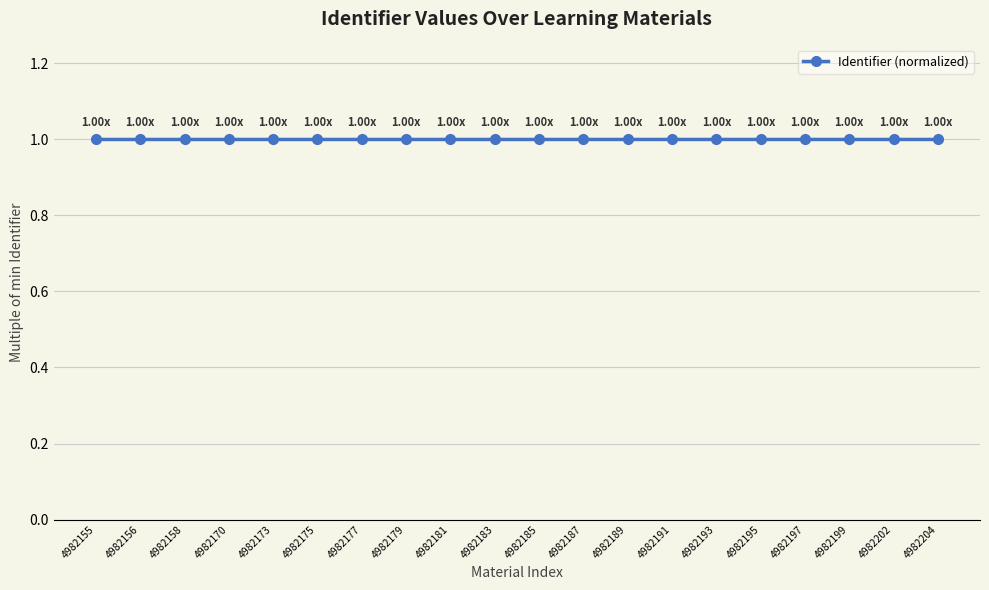

What is the average value?

1.0